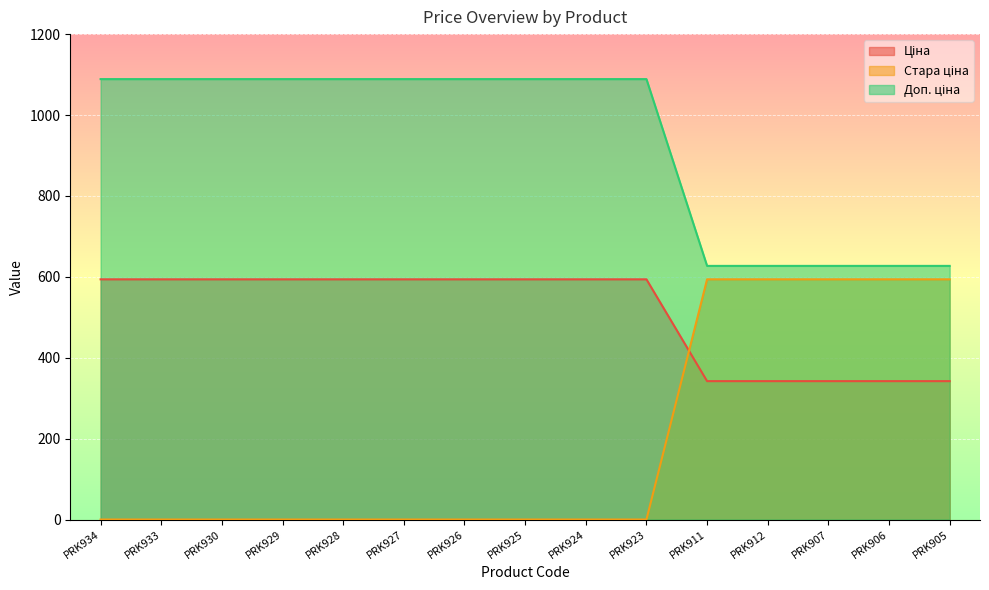

What is the sum of all Доп. ціна values?

14022.7